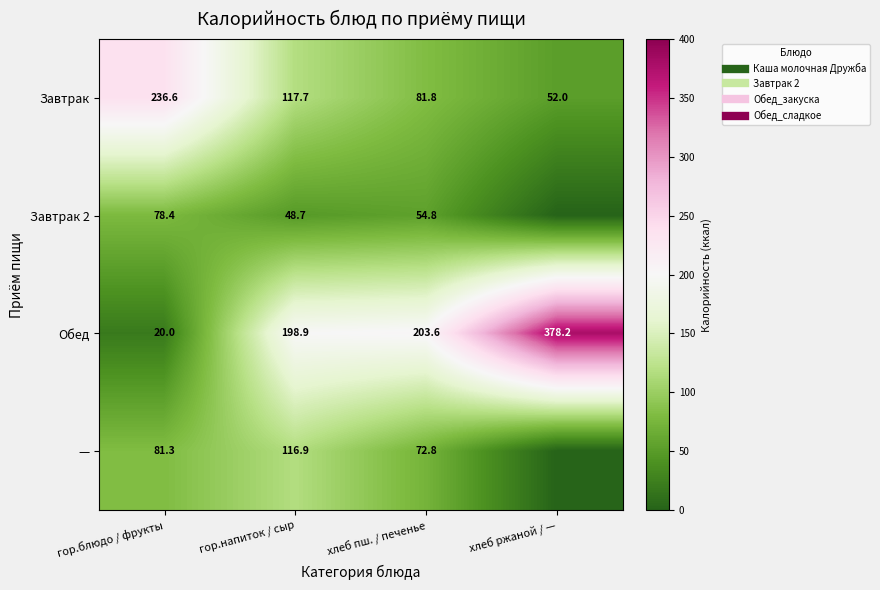

How many categories are shown in the chart?

4